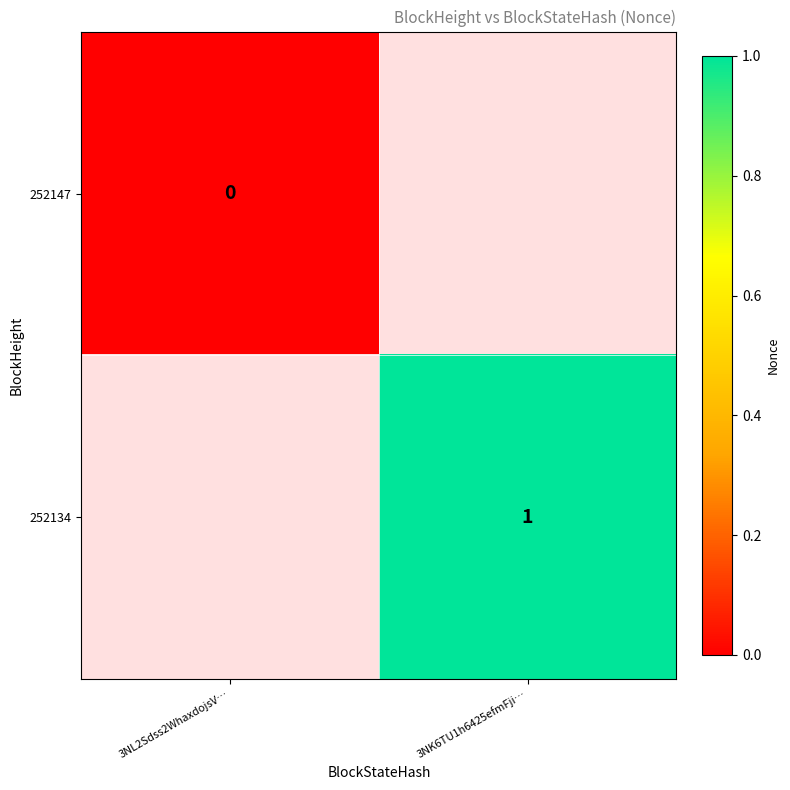

How many data points does each series have?

2